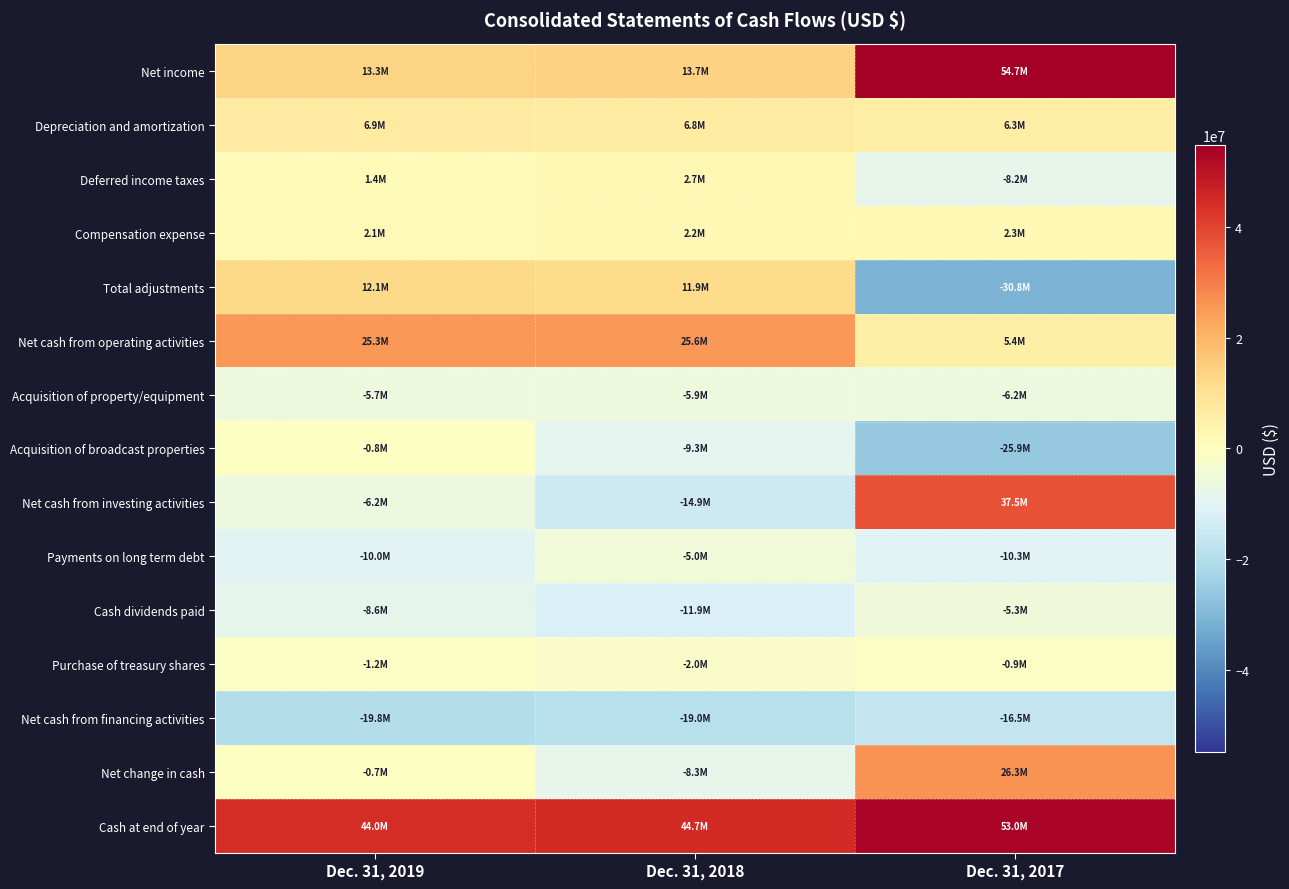

How many categories are shown in the chart?

3